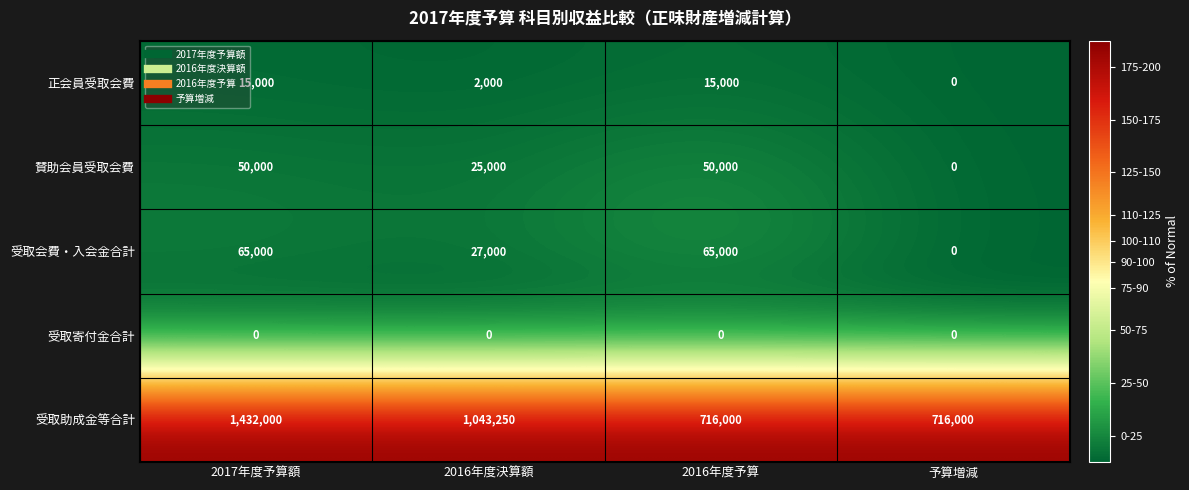

What is the spread (max minus min) of values at 2016年度決算額?

1043250